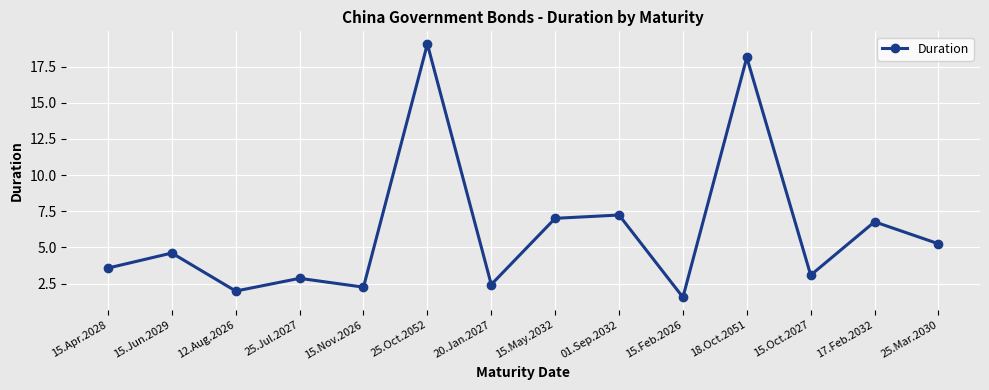

Which has a higher value, 25.Jul.2027 or 20.Jan.2027?

25.Jul.2027